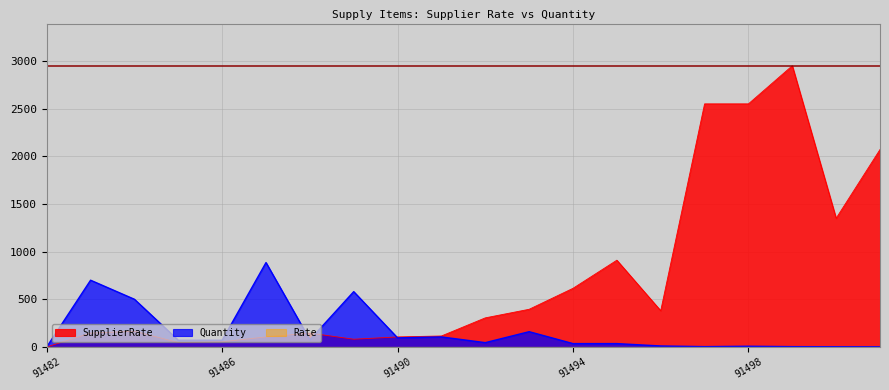

How many positive values does the SupplierRate series have?

19